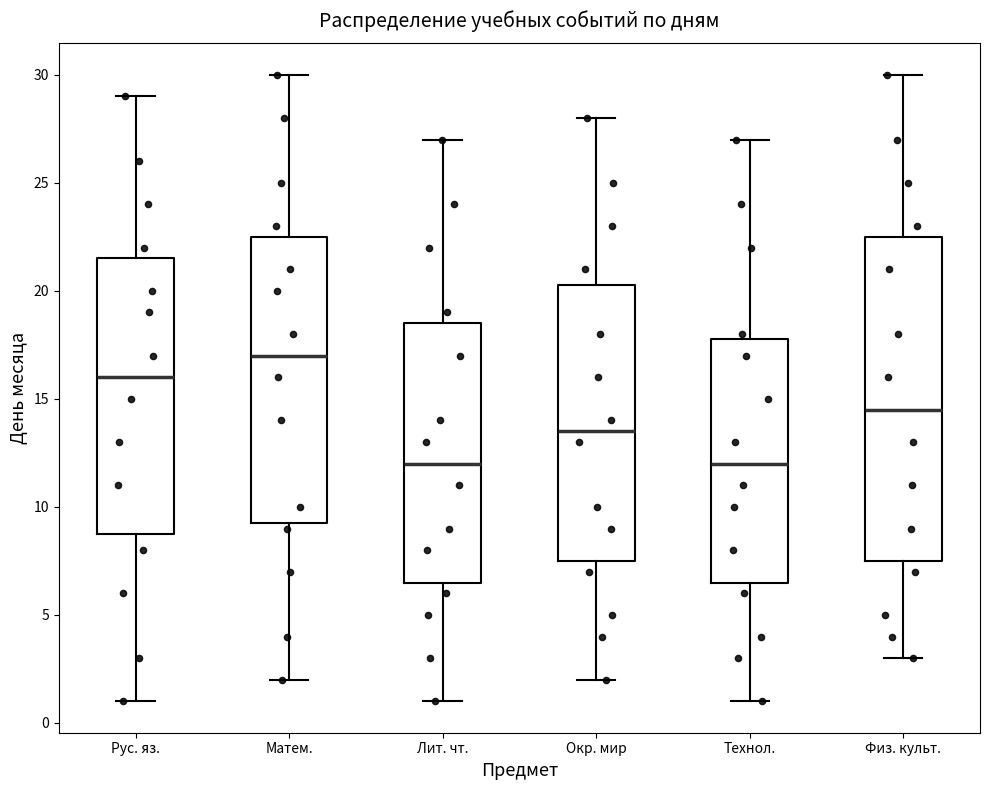

Where is the lower edge of the box for Матем. on the y-axis? The values are not printed on the chart, so give them approximately, as read against the axis.

9.5